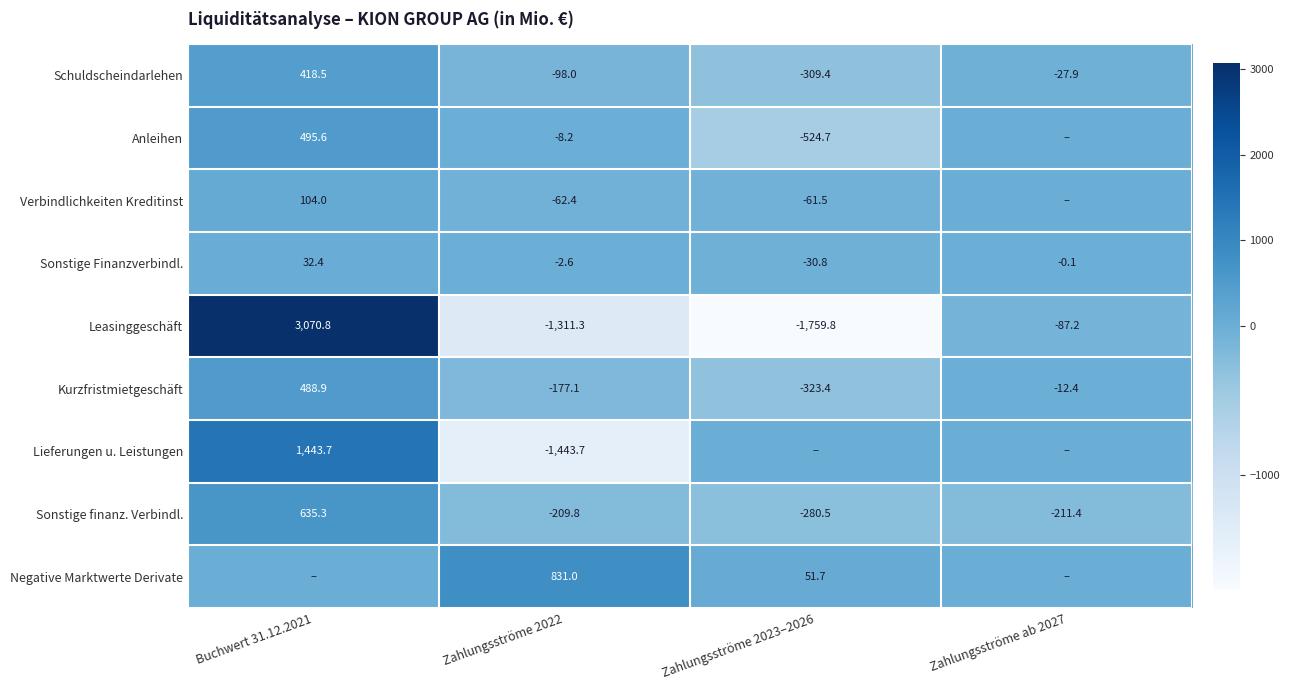

At which category is the sum across all series the highest?

Buchwert 31.12.2021